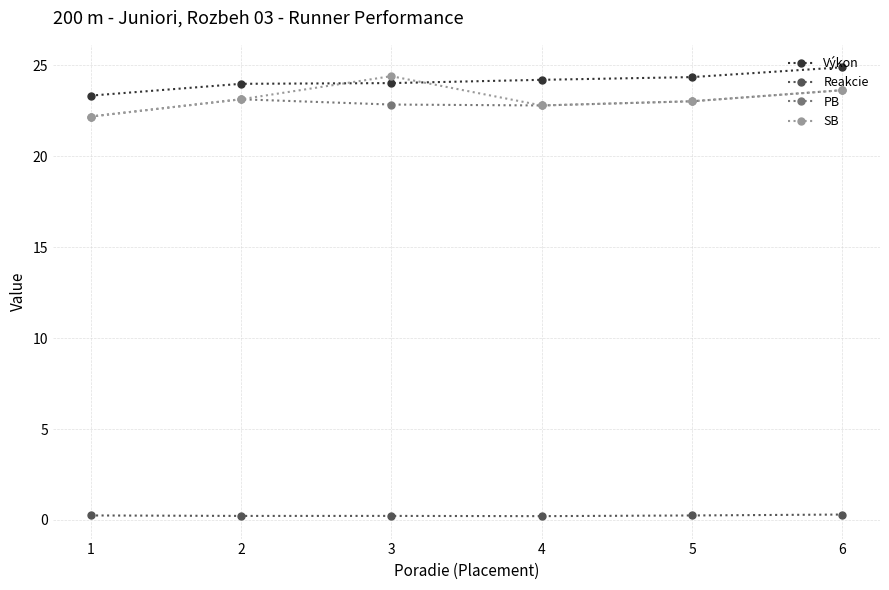

True or false: Reakcie and Výkon cross at least once.

False